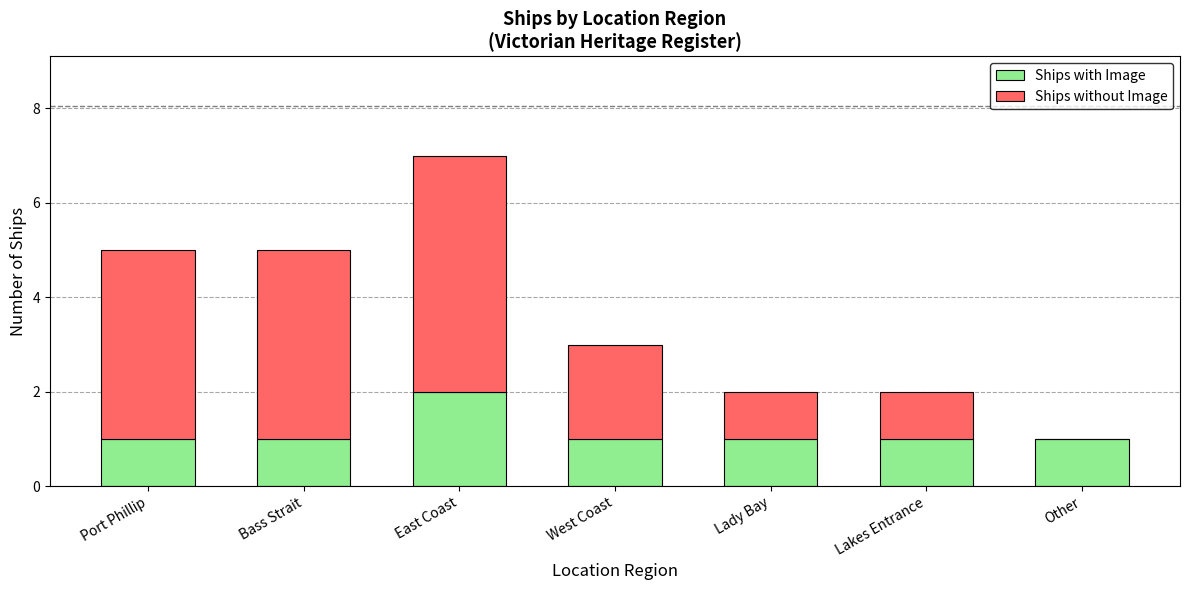

At which category is the sum across all series the highest?

East Coast